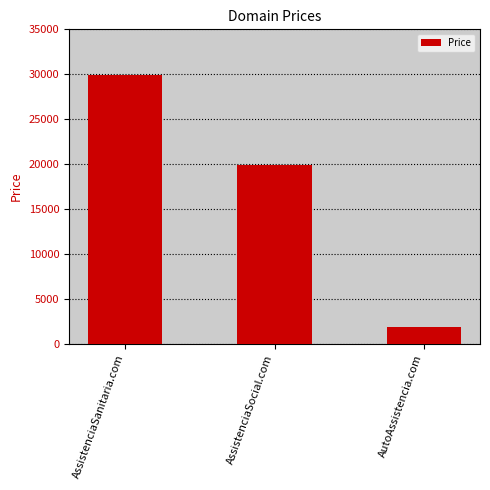

What is the maximum value shown in the chart?

29888